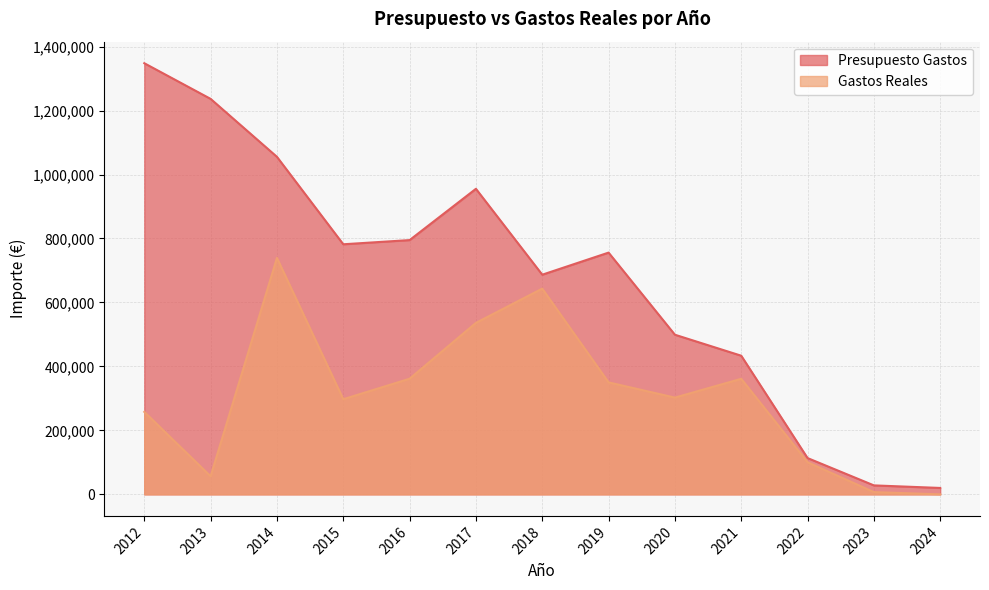

Rank the series at 2024 from highest to lowest value.

Presupuesto Gastos, Gastos Reales